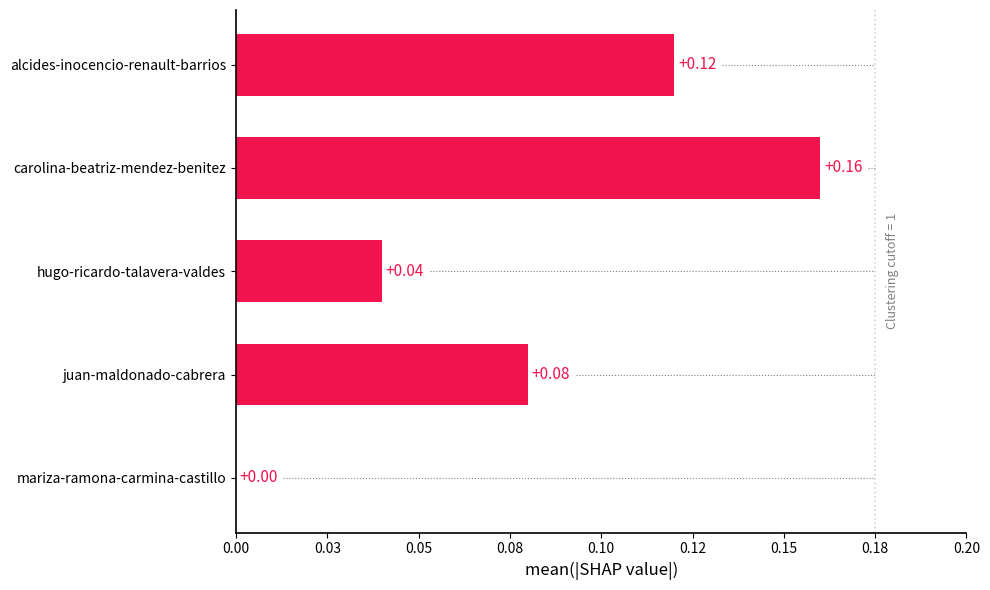

How many categories are shown in the chart?

5